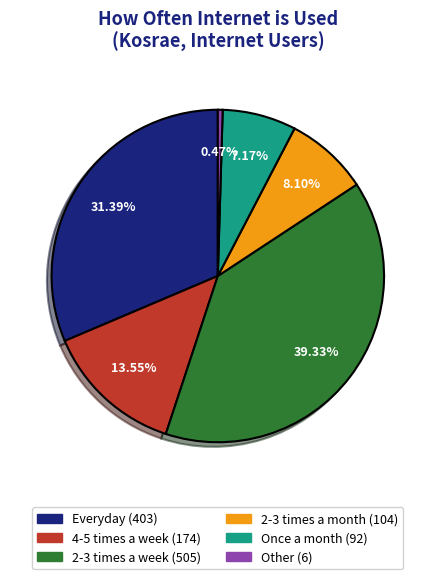

What is the ratio of the value at 2-3 times a month to the value at Other?

17.3